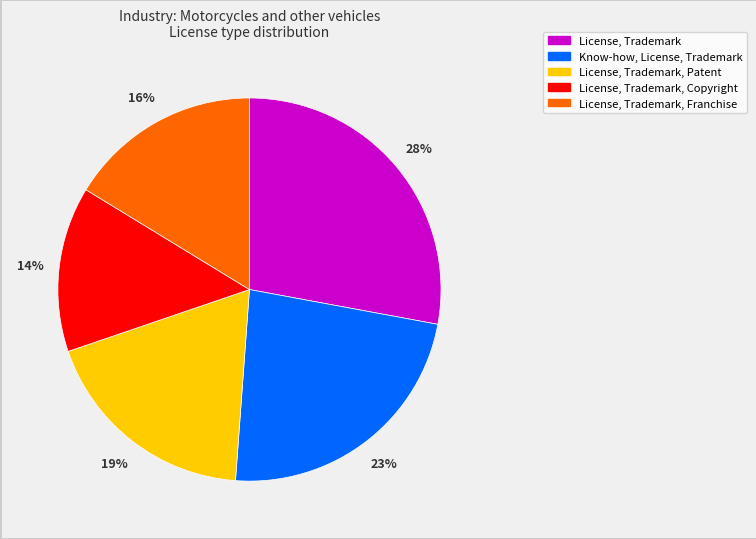

Is there any slice that represents more than half of the pie?

No